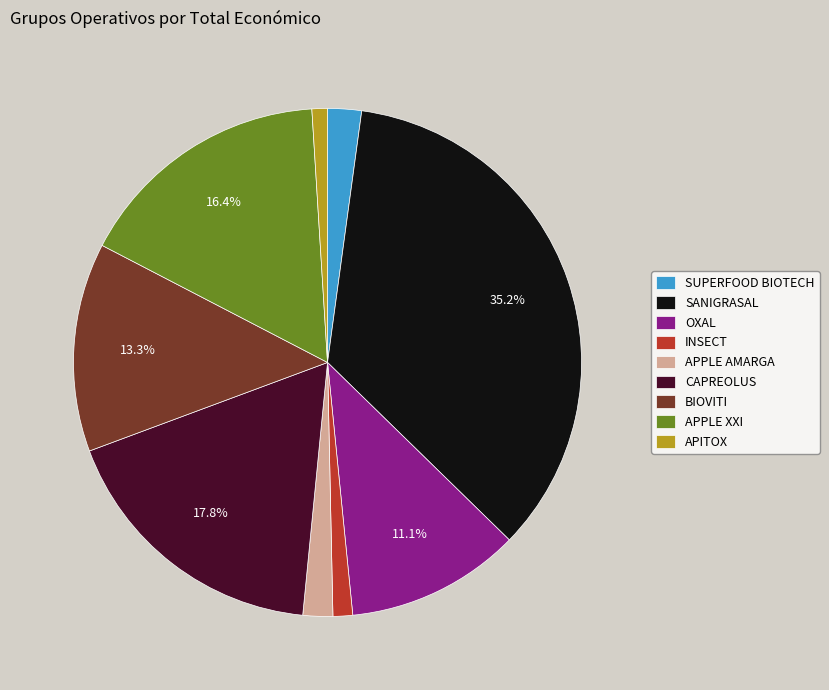

Which slice is the largest?

SANIGRASAL